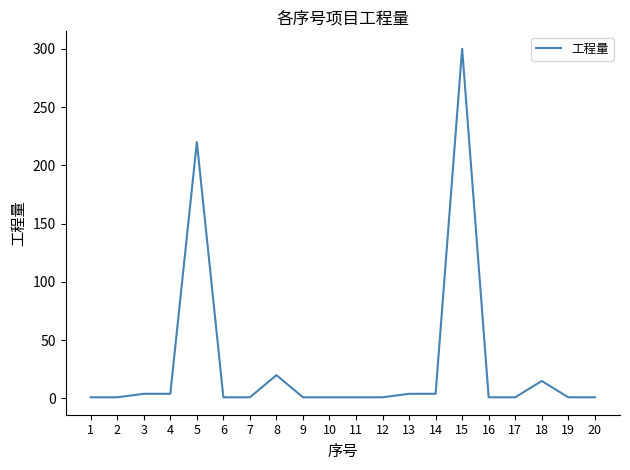

Reading right to left, what are all the values shown in this chart?

20=1	19=1	18=15	17=1	16=1	15=300	14=4	13=4	12=1	11=1	10=1	9=1	8=20	7=1	6=1	5=220	4=4	3=4	2=1	1=1